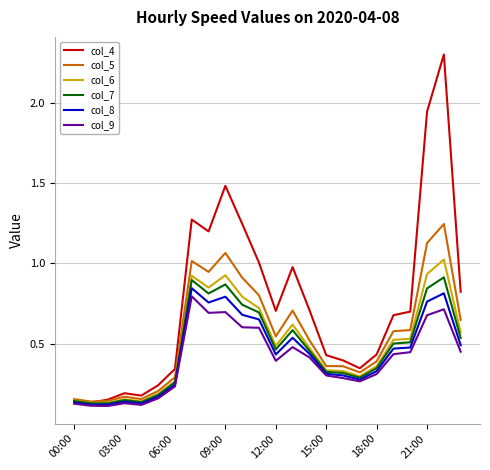

Which series has the largest total across all categories?

col_4